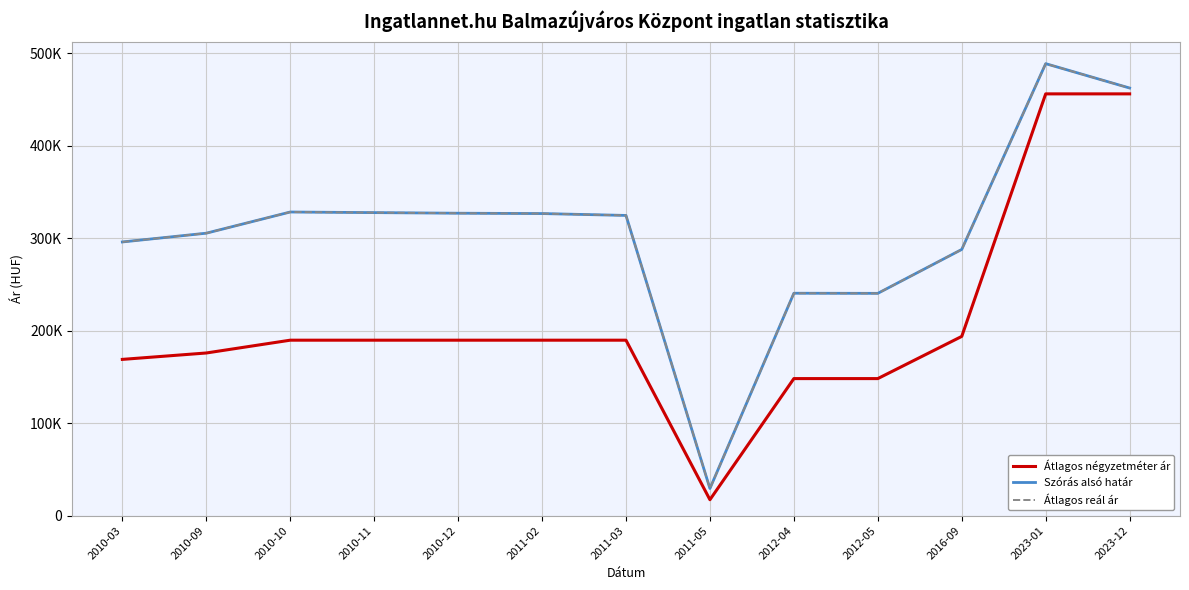

What position from the right is 2010-11?

10